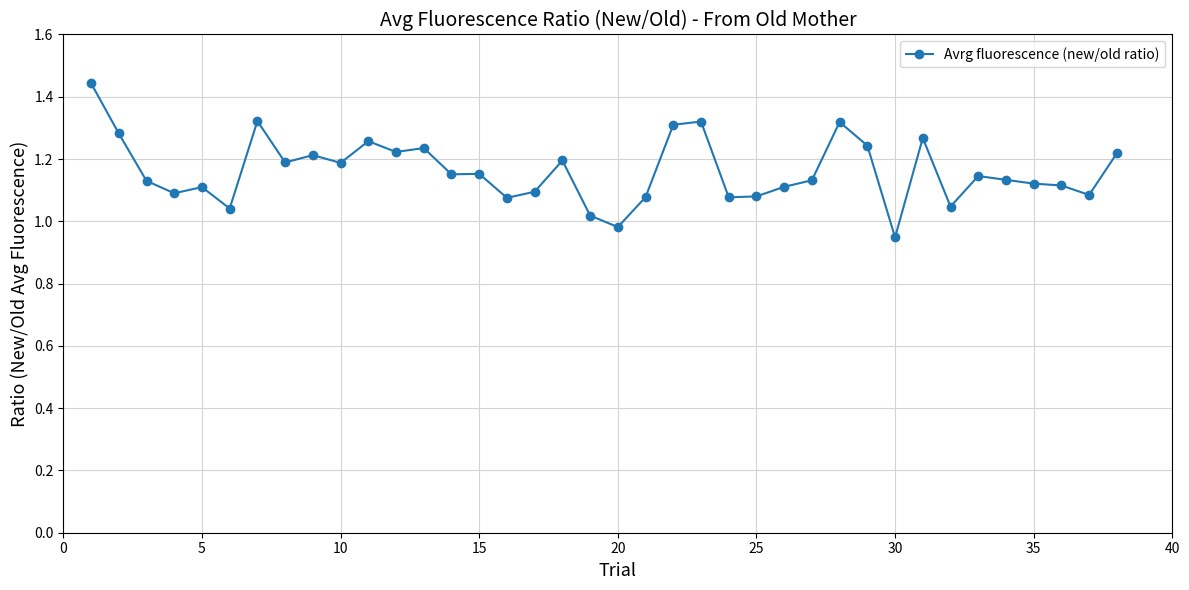

What is the sum of all values?

44.1